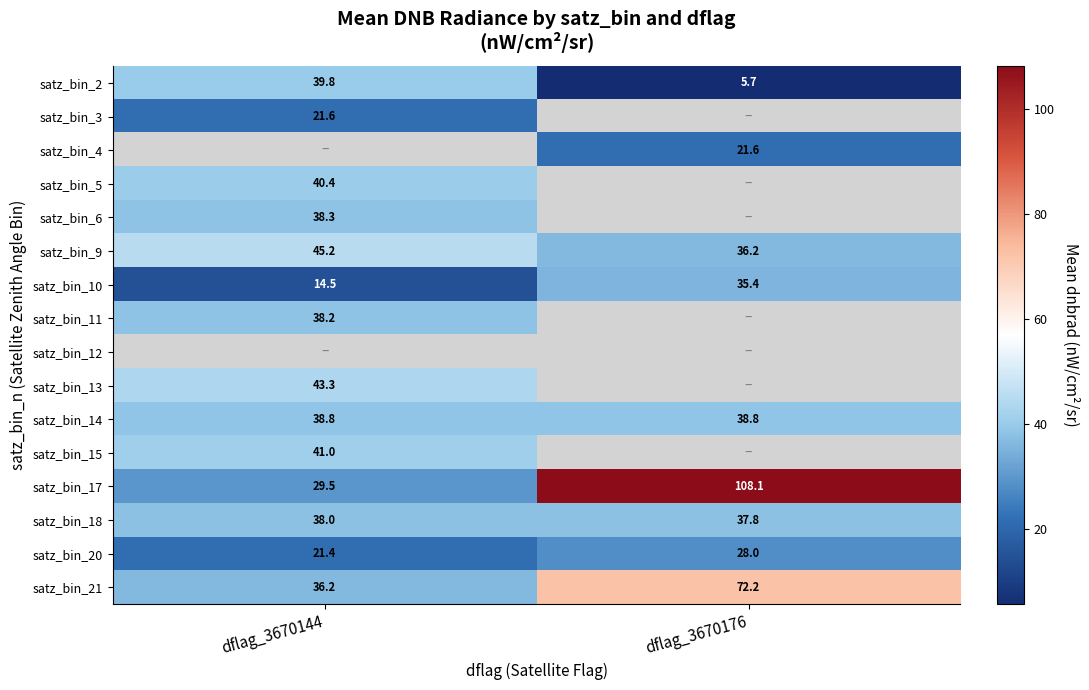

What is the highest value of the satz_bin_6 series?

38.3